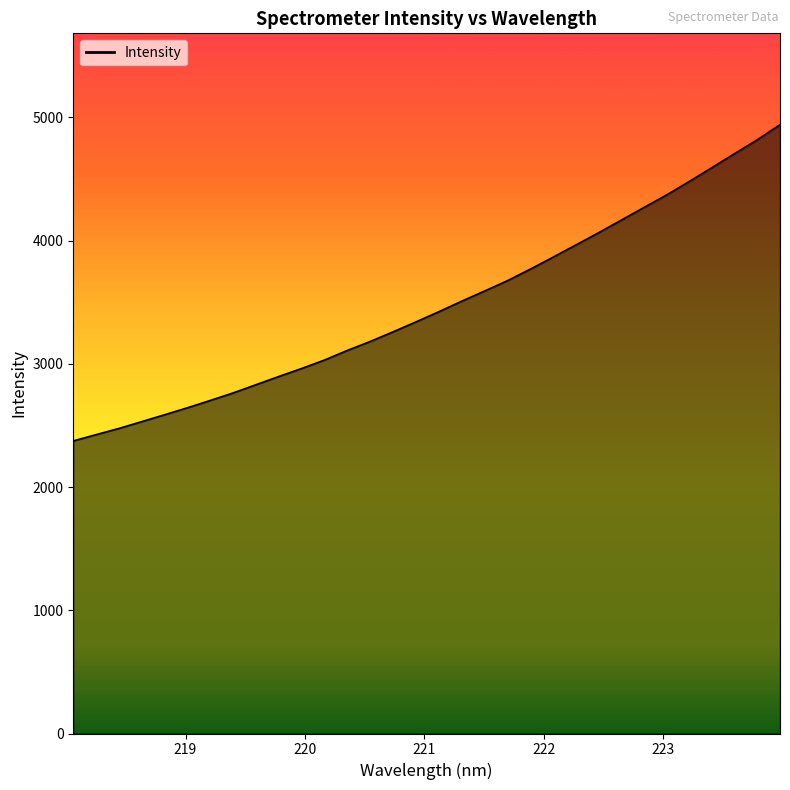

What is the minimum value shown in the chart?

2374.3